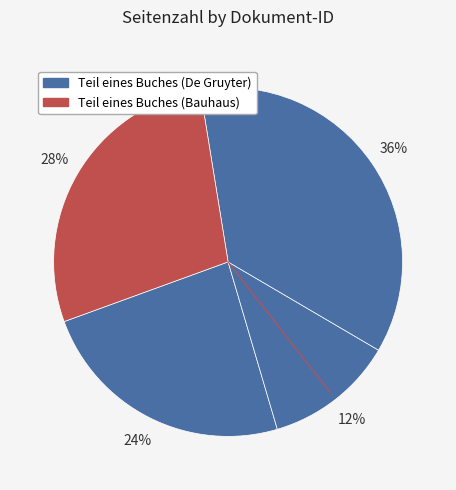

Count the number of slices in the pie.

4